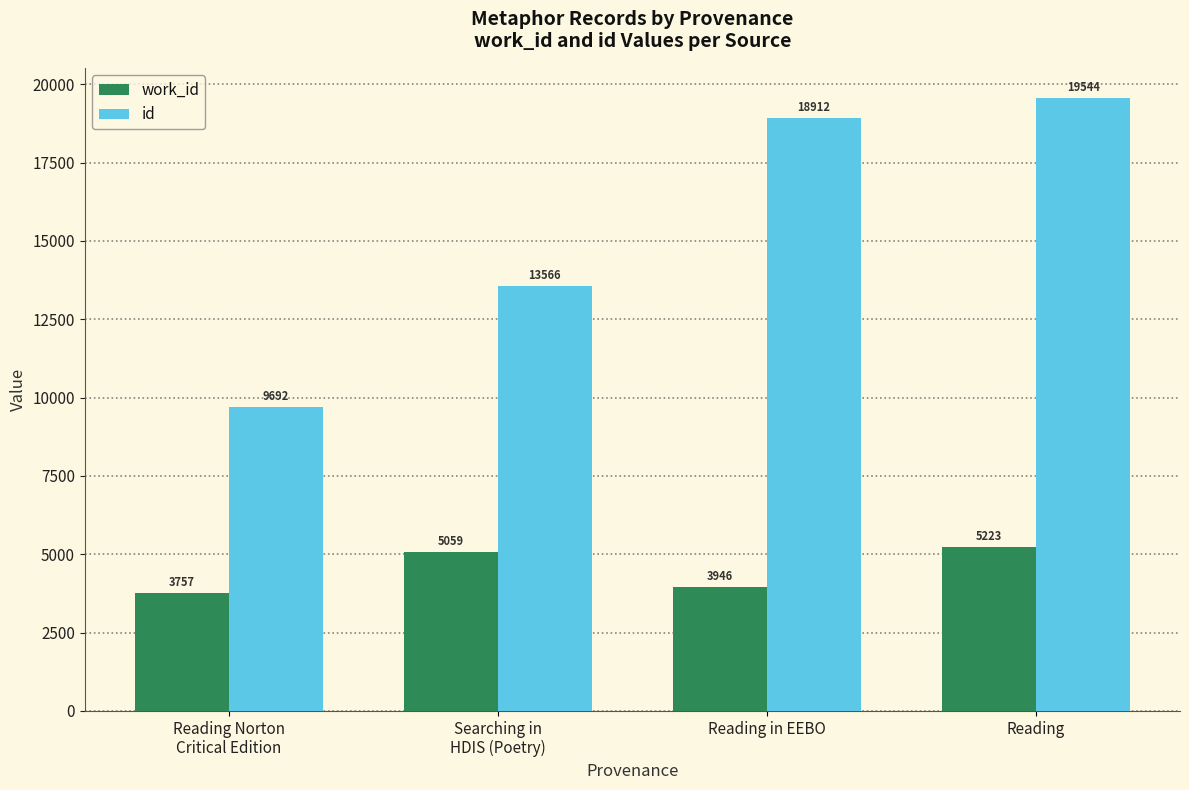

What position from the right is Searching in
HDIS (Poetry)?

3